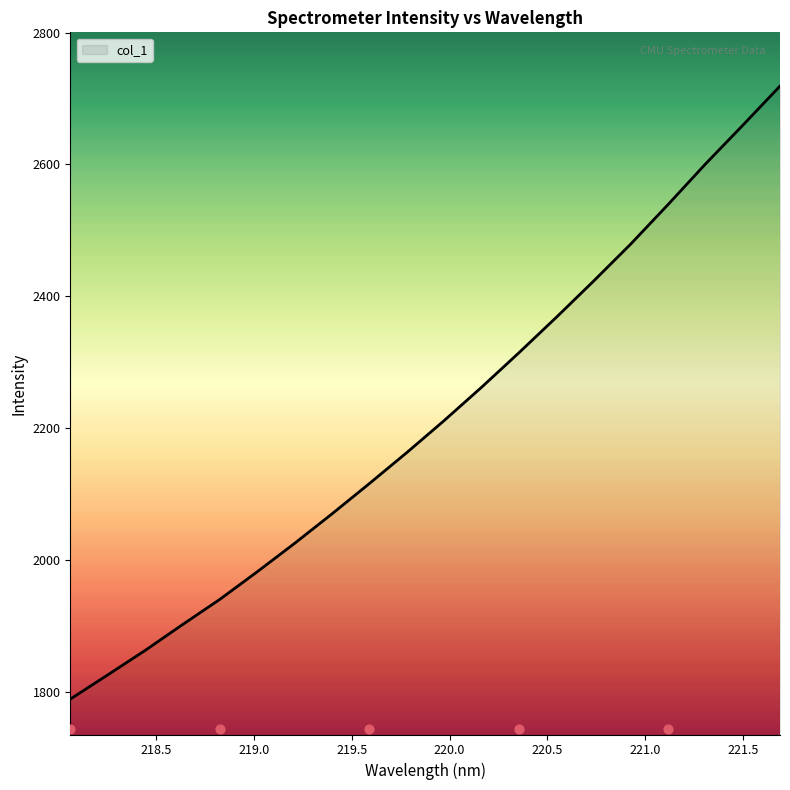

Which has a higher value, 218.8244 or 219.7801?

219.7801